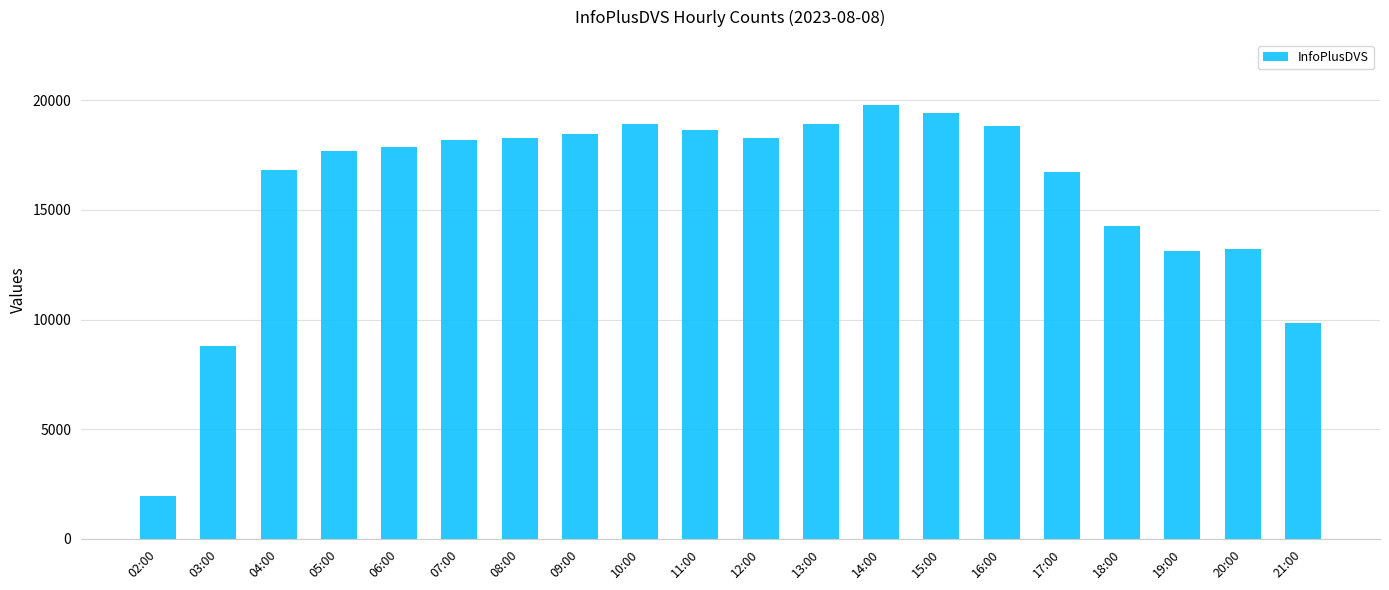

What is the greatest value displayed?

19780